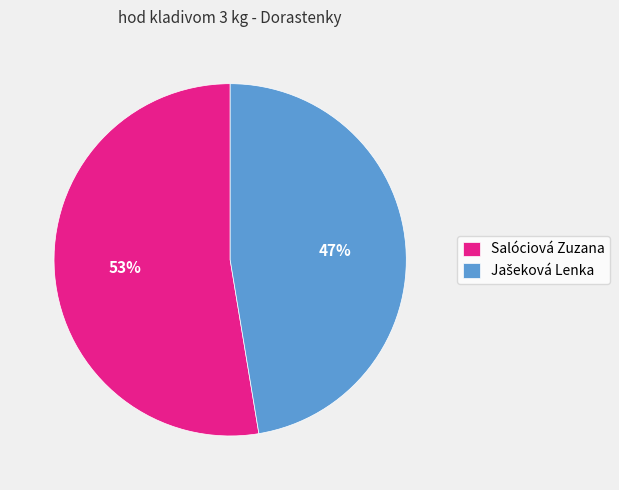

To the nearest percent, what is the average slice percentage?

50%